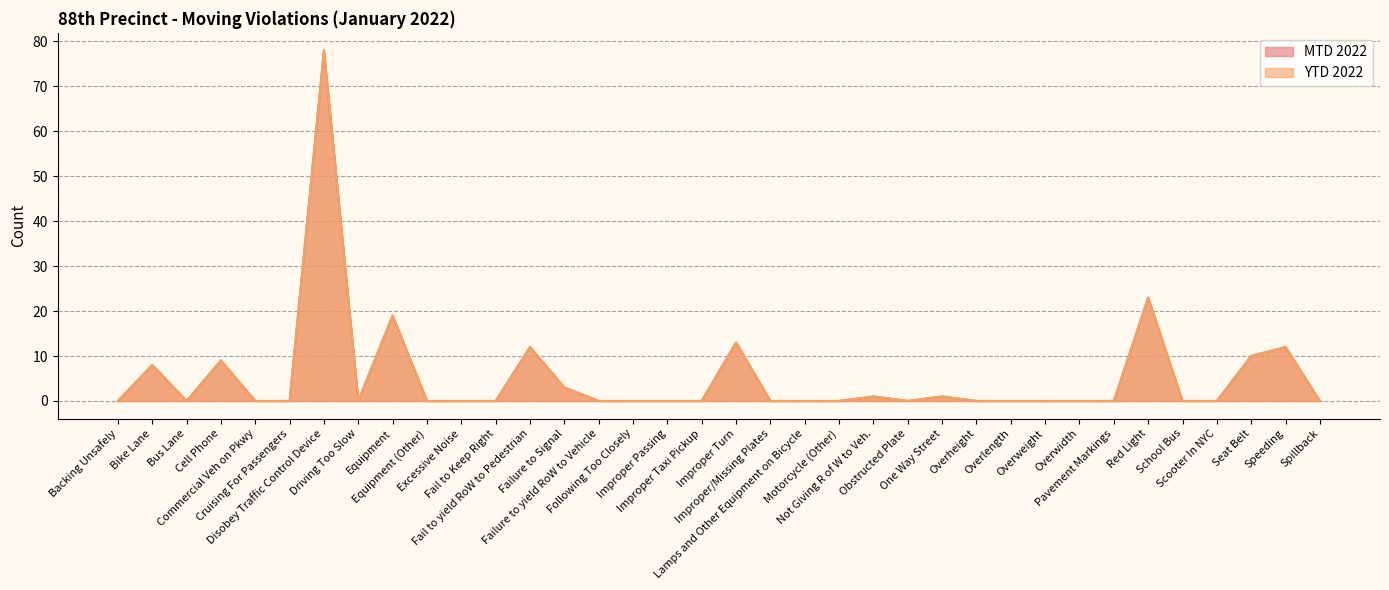

How many series are shown in this chart?

2